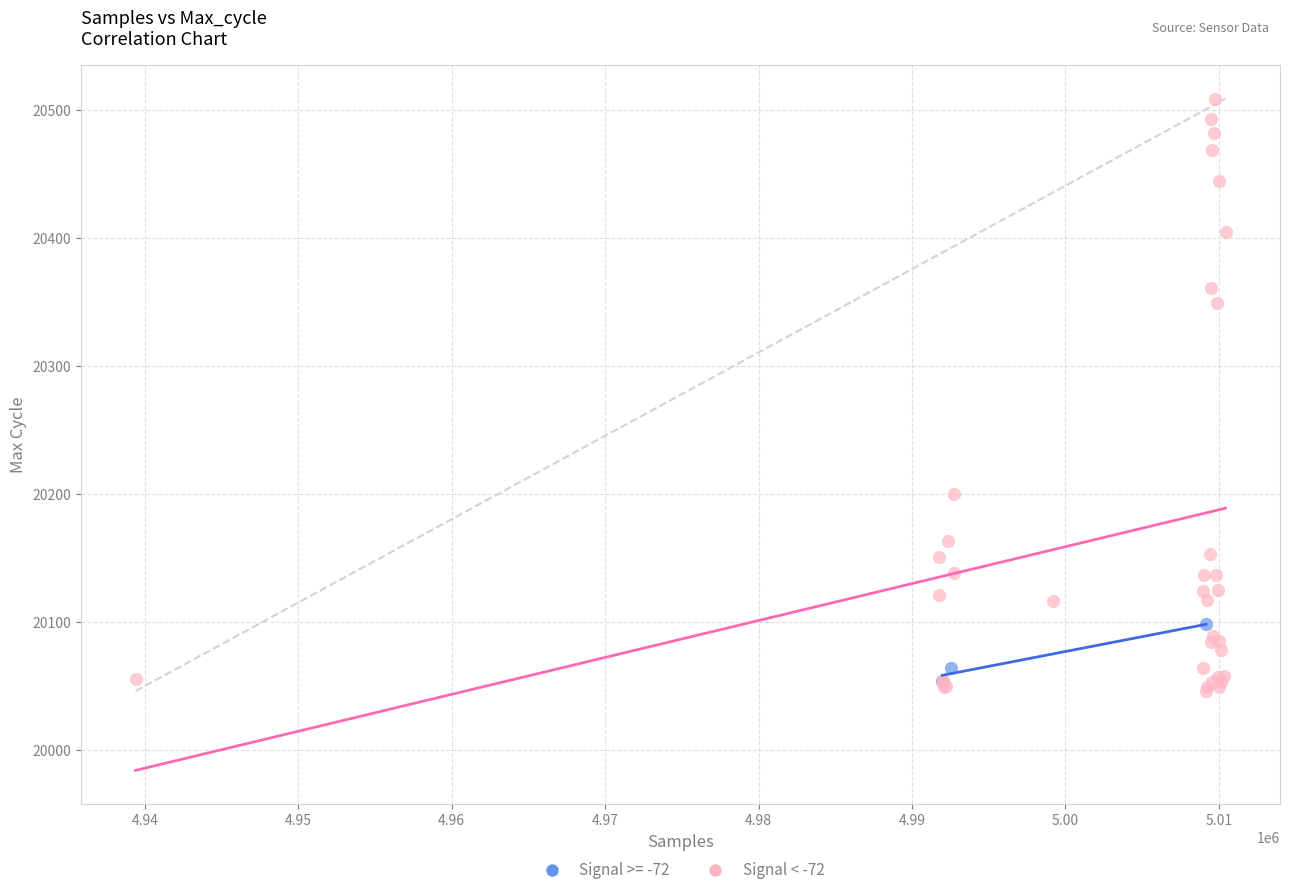

Which series has the widest spread of Y values?

Signal < -72